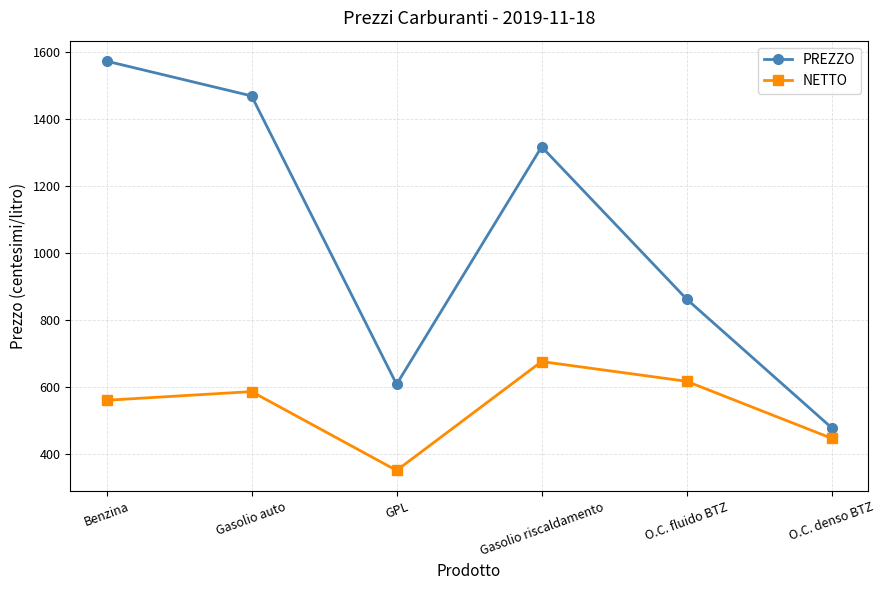

What is the label of the 5th point from the left?

O.C. fluido BTZ